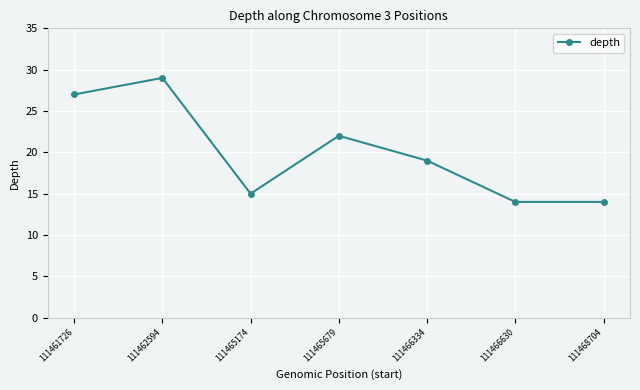

What is the change in value from 111461726 to 111466630?

-13